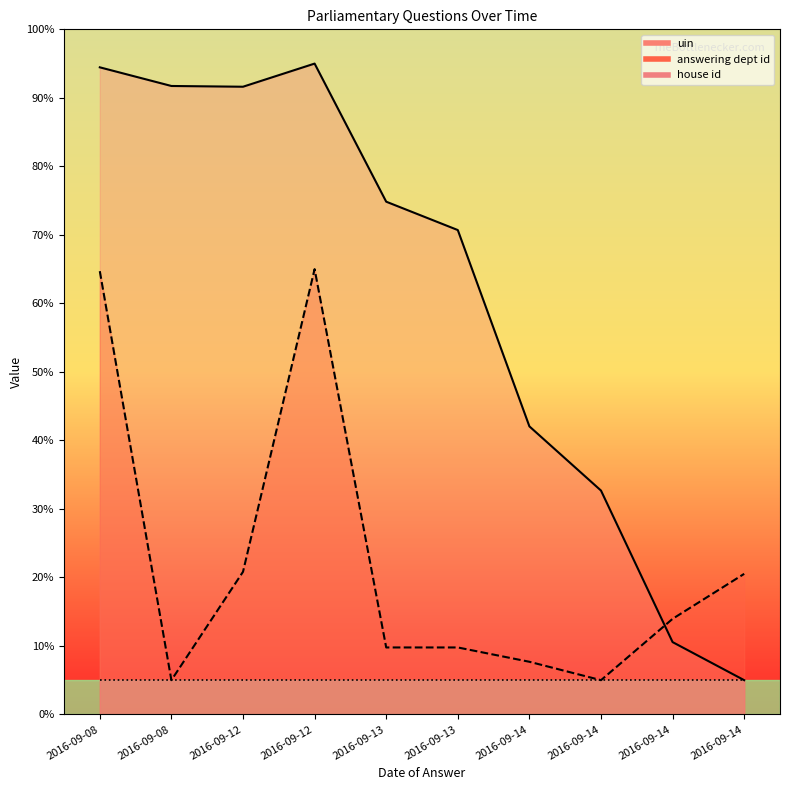

What is the smallest value displayed?

5.0